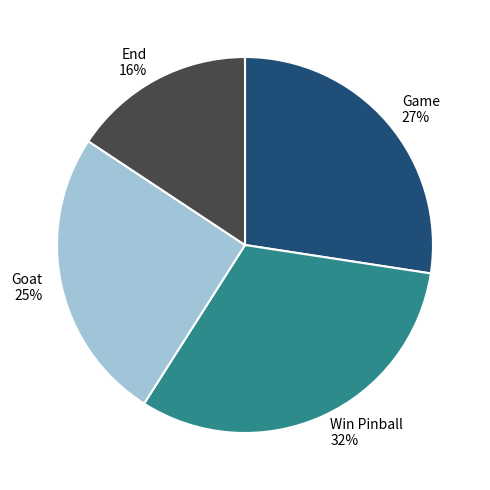

To the nearest percent, what is the average slice percentage?

25%